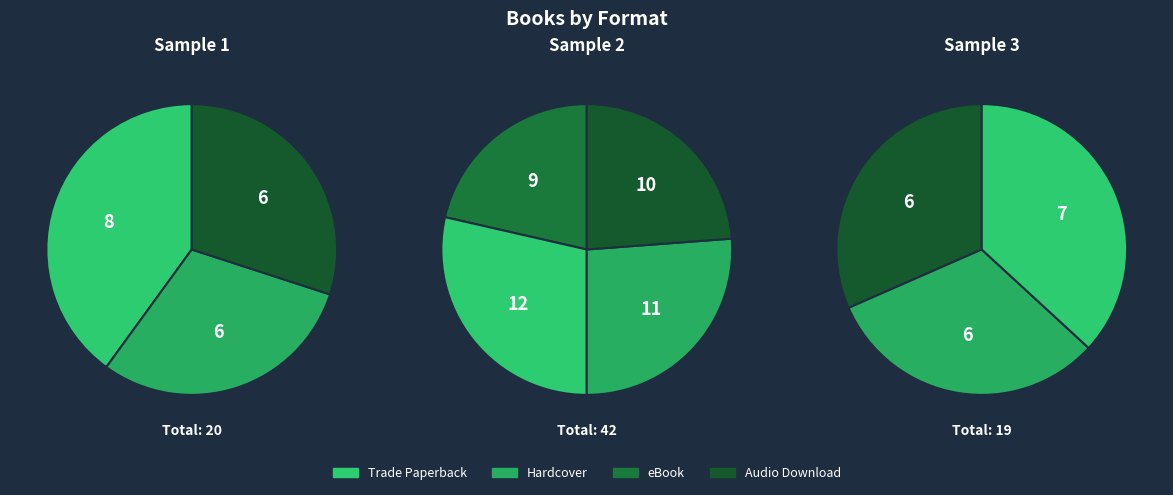

To the nearest percent, what is the average slice percentage?

25%